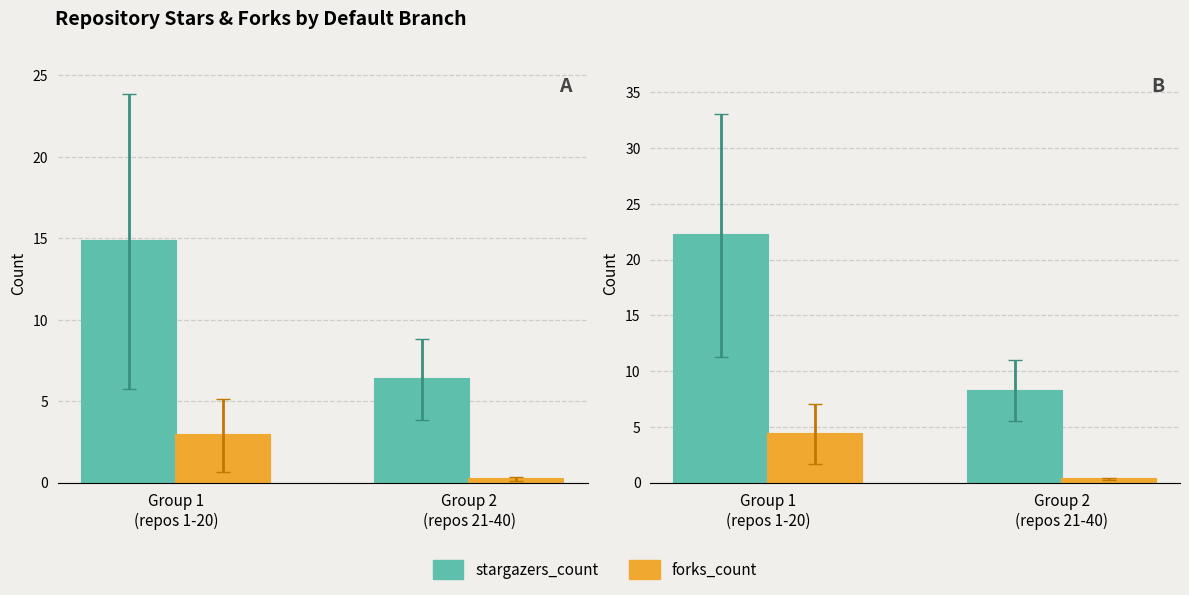

What are all the series names shown in the legend?

stargazers_count, forks_count